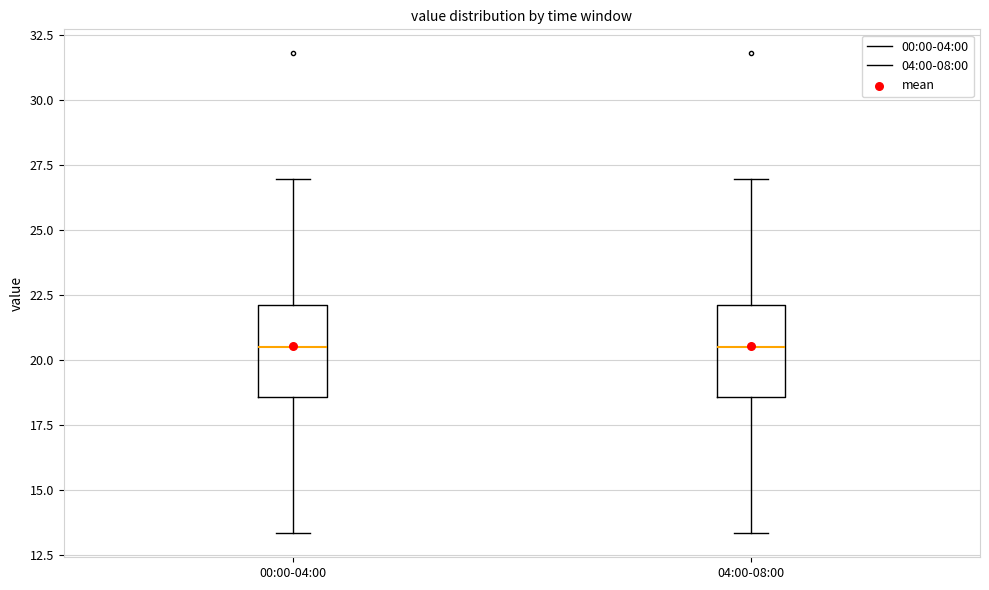

Where is the lower edge of the box for 00:00-04:00 on the y-axis? The values are not printed on the chart, so give them approximately, as read against the axis.

18.5